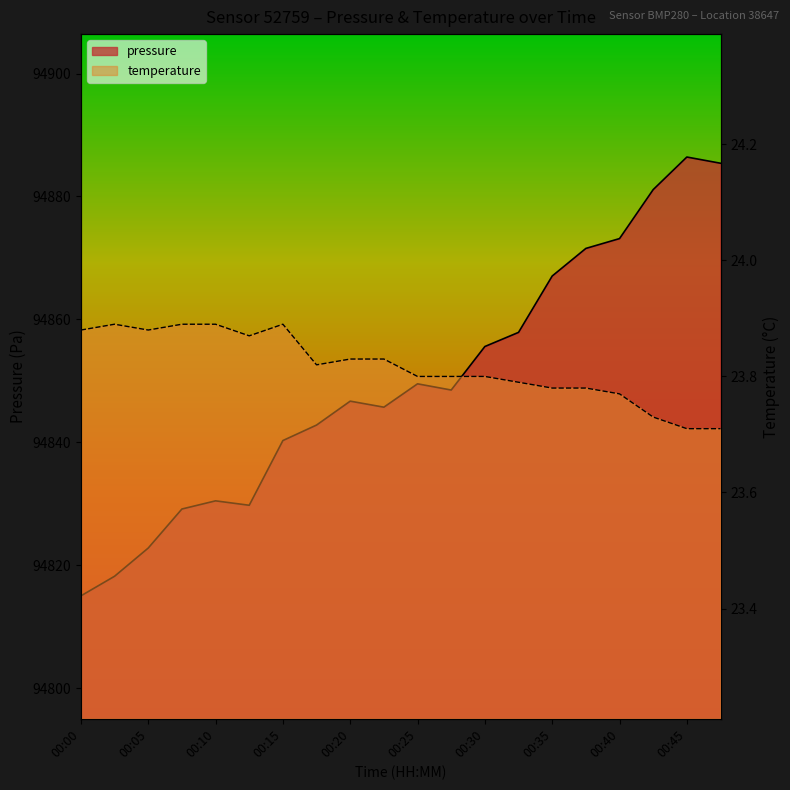

In pressure, how many points are higher than both neighbors (excluding endpoints)?

4